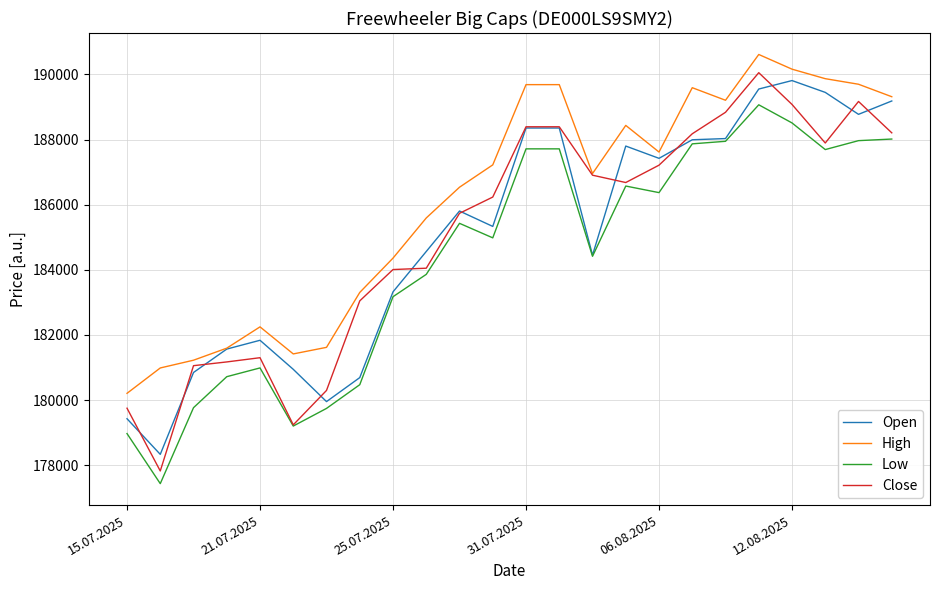

Which series has the largest range (max minus min)?

Close